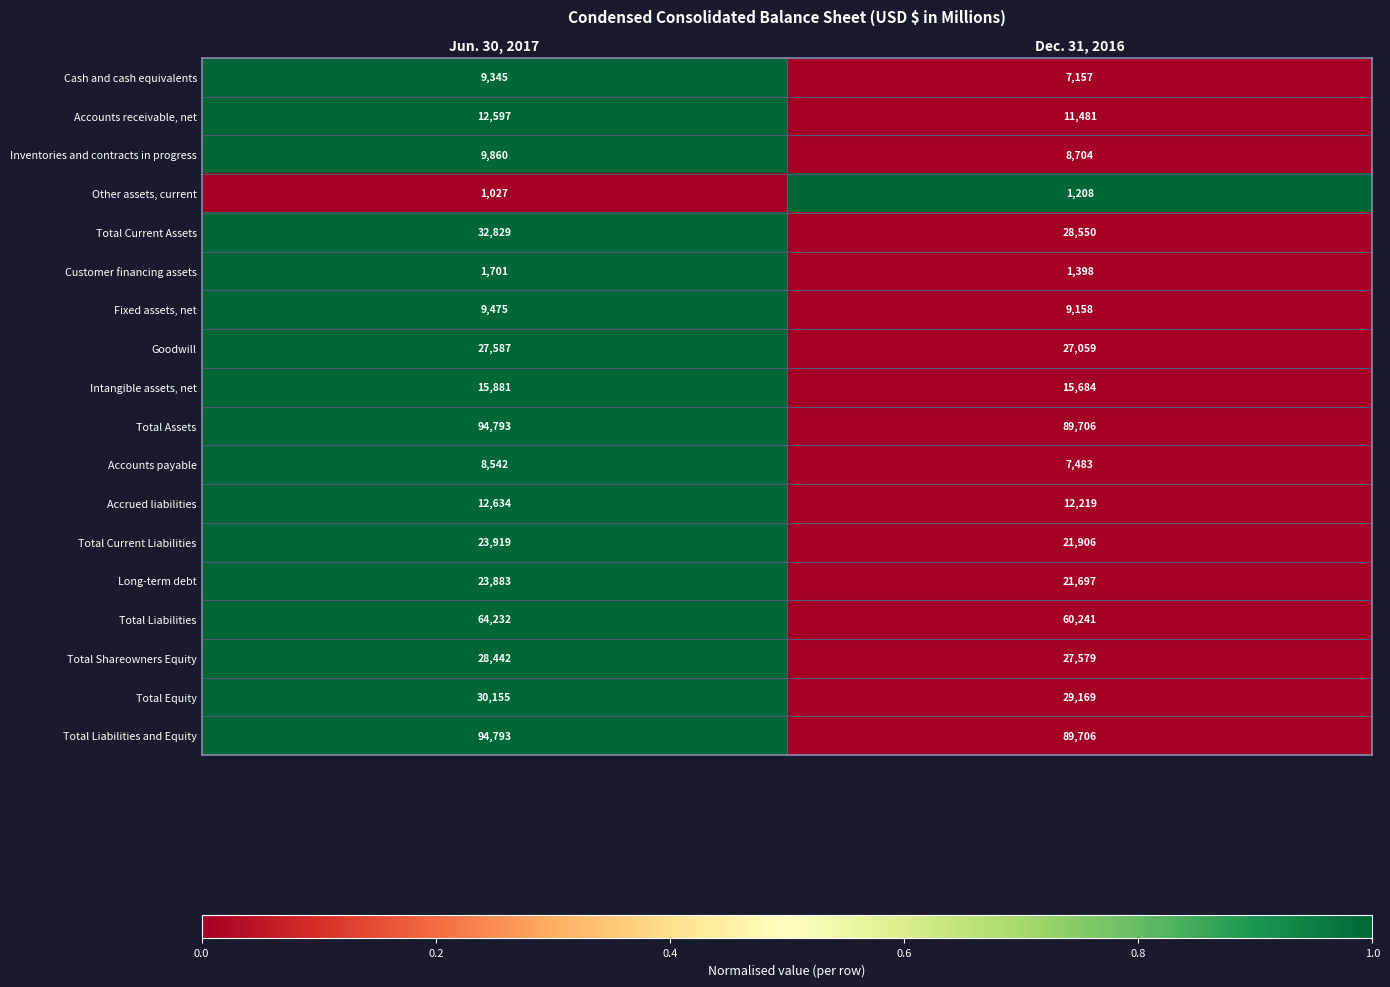

What is the difference between the highest and lowest values at Dec. 31, 2016?

88498